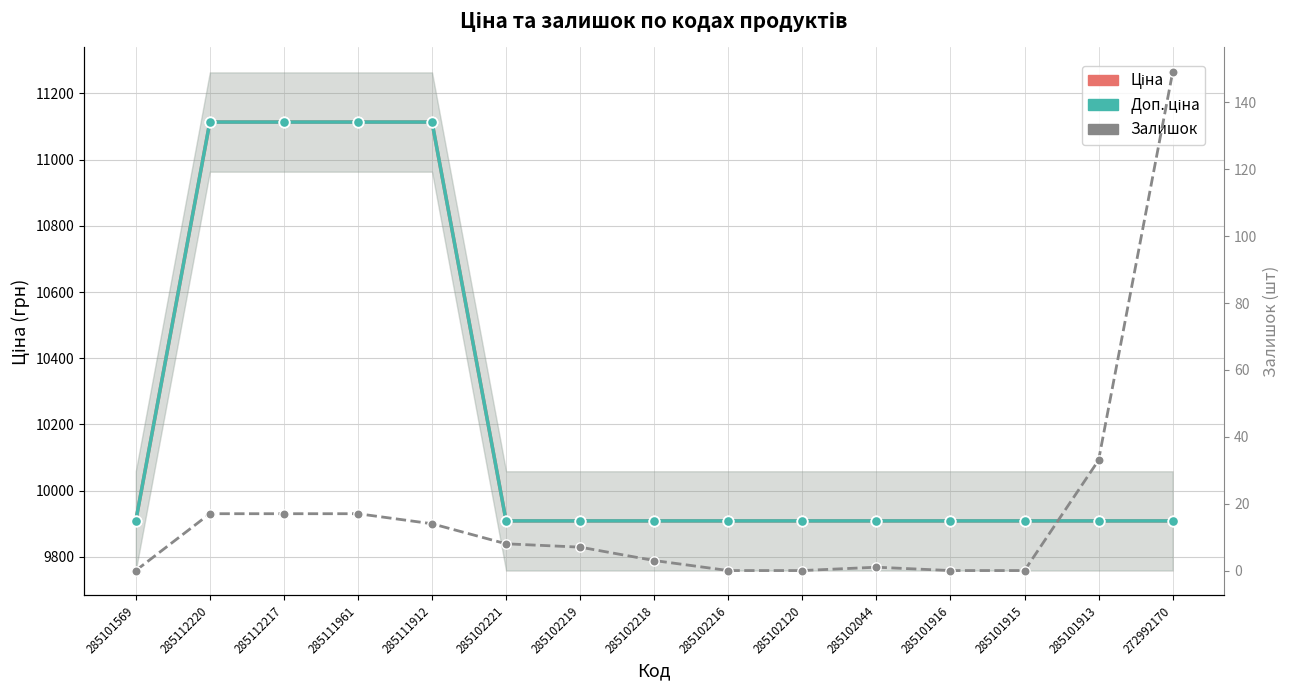

Which series has the largest total across all categories?

Ціна